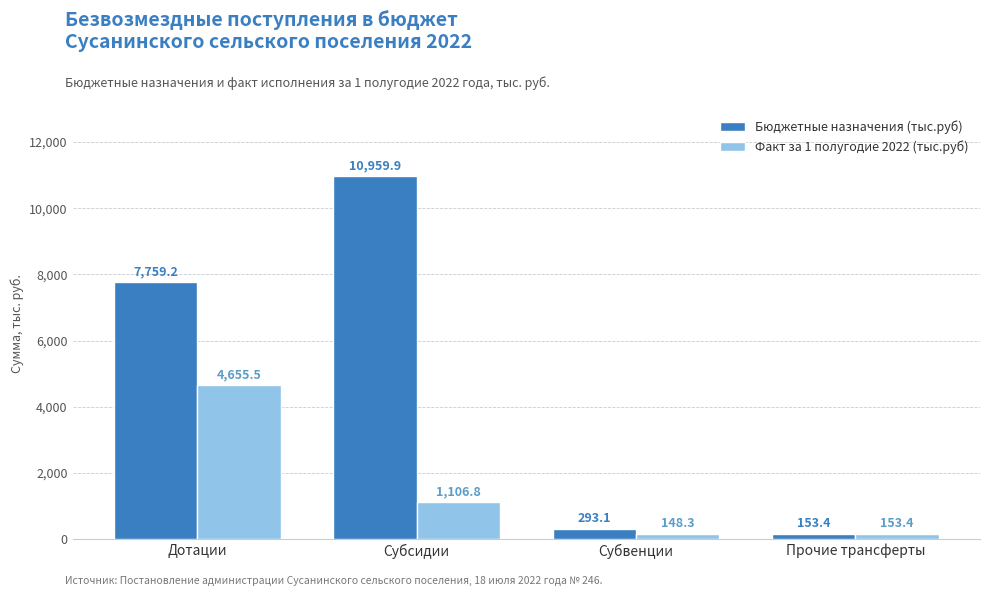

What are all the series names shown in the legend?

Бюджетные назначения (тыс.руб), Факт за 1 полугодие 2022 (тыс.руб)